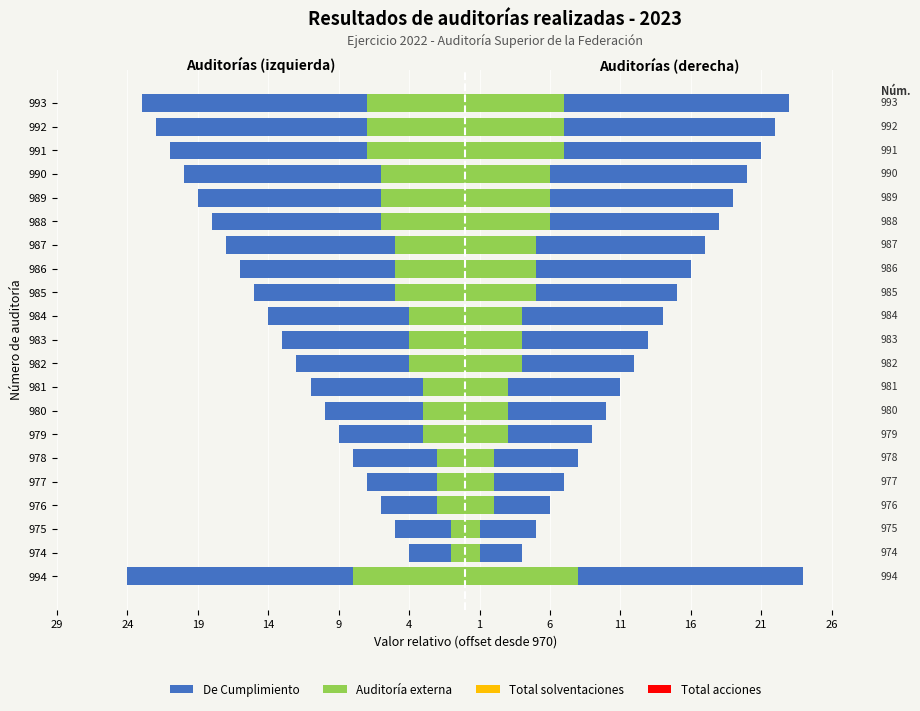

Reading left to right, transcribe all the data shown in this chart.

De Cumplimiento: -24.0	-4.0	-5.0	-6.0	-7.0	-8.0	-9.0	-10.0	-11.0	-12.0	-13.0	-14.0	-15.0	-16.0	-17.0	-18.0	-19.0	-20.0	-21.0	-22.0	-23.0
Auditoría externa: -8.0	-1.0	-1.0	-2.0	-2.0	-2.0	-3.0	-3.0	-3.0	-4.0	-4.0	-4.0	-5.0	-5.0	-5.0	-6.0	-6.0	-6.0	-7.0	-7.0	-7.0
Total solventaciones: 0.8	0.8	0.8	0.8	0.8	0.8	0.8	0.8	0.8	0.8	0.8	0.8	0.8	0.8	0.8	0.8	0.8	0.8	0.8	0.8	0.8
Total acciones: 0.8	0.8	0.8	0.8	0.8	0.8	0.8	0.8	0.8	0.8	0.8	0.8	0.8	0.8	0.8	0.8	0.8	0.8	0.8	0.8	0.8